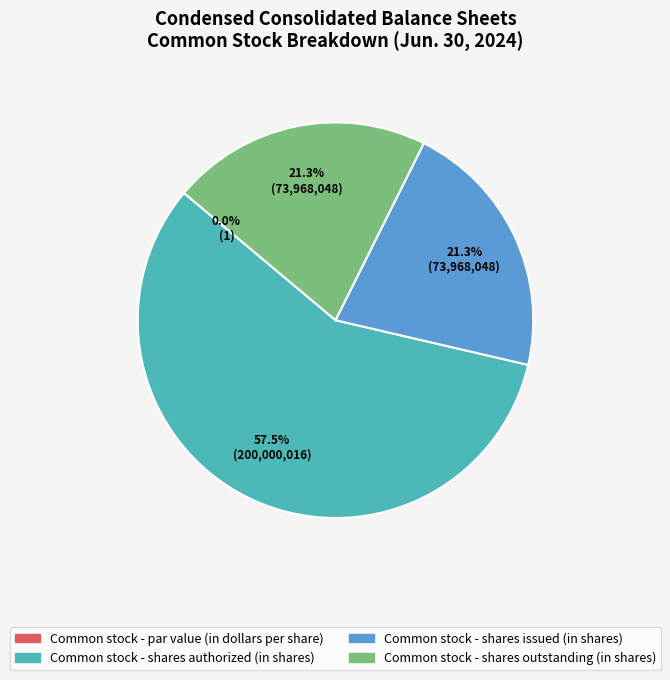

How many slices are in this pie chart?

4